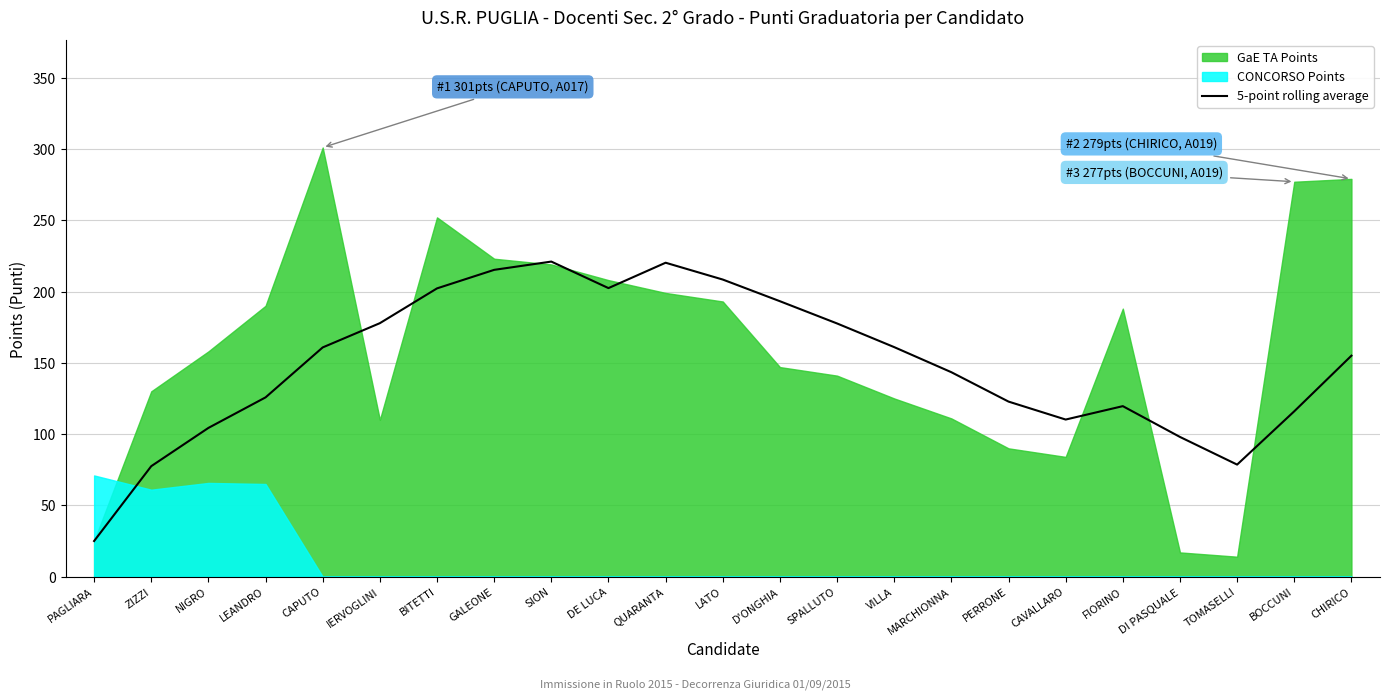

Reading left to right, list all the values displayed in this chart.

25.0	77.5	104.3	125.8	160.8	177.8	202.2	215.2	221.0	202.4	220.2	208.4	193.2	177.6	161.0	143.4	122.8	110.2	119.6	98.0	78.6	116.0	155.0